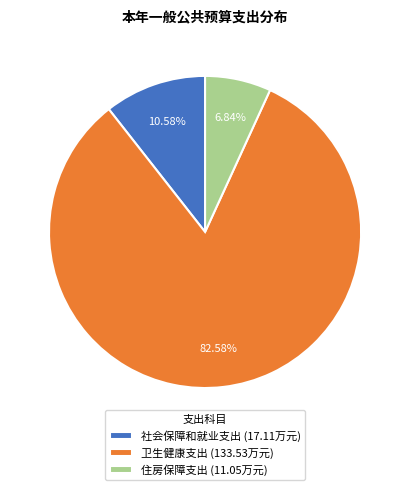

Count the number of slices in the pie.

3